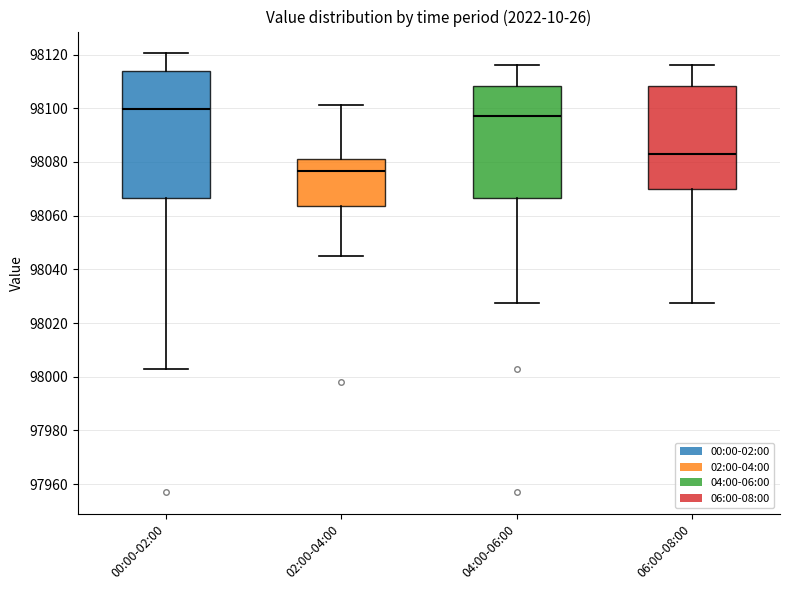

Which box is the tallest, from its lower edge to its upper edge?

00:00-02:00